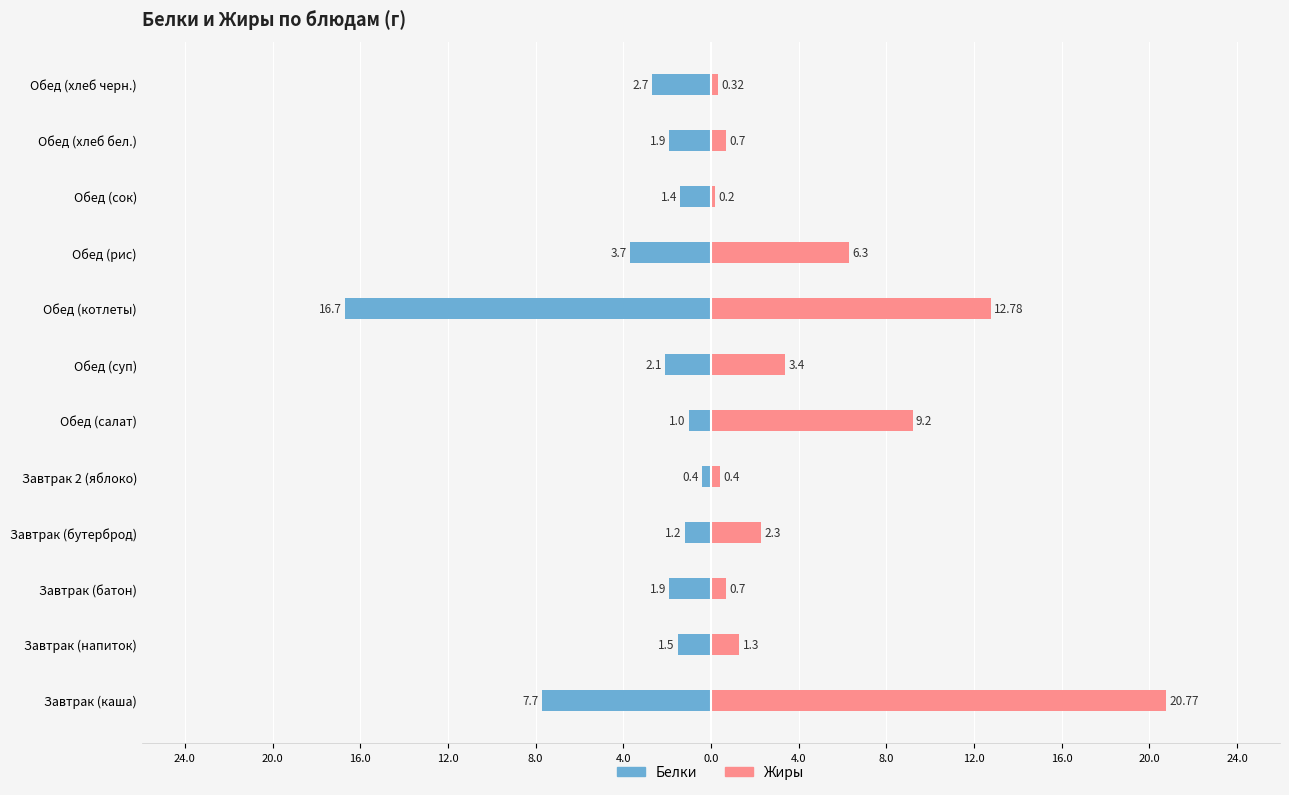

The Жиры series shows 12.8 at Обед (котлеты). True or false?

True